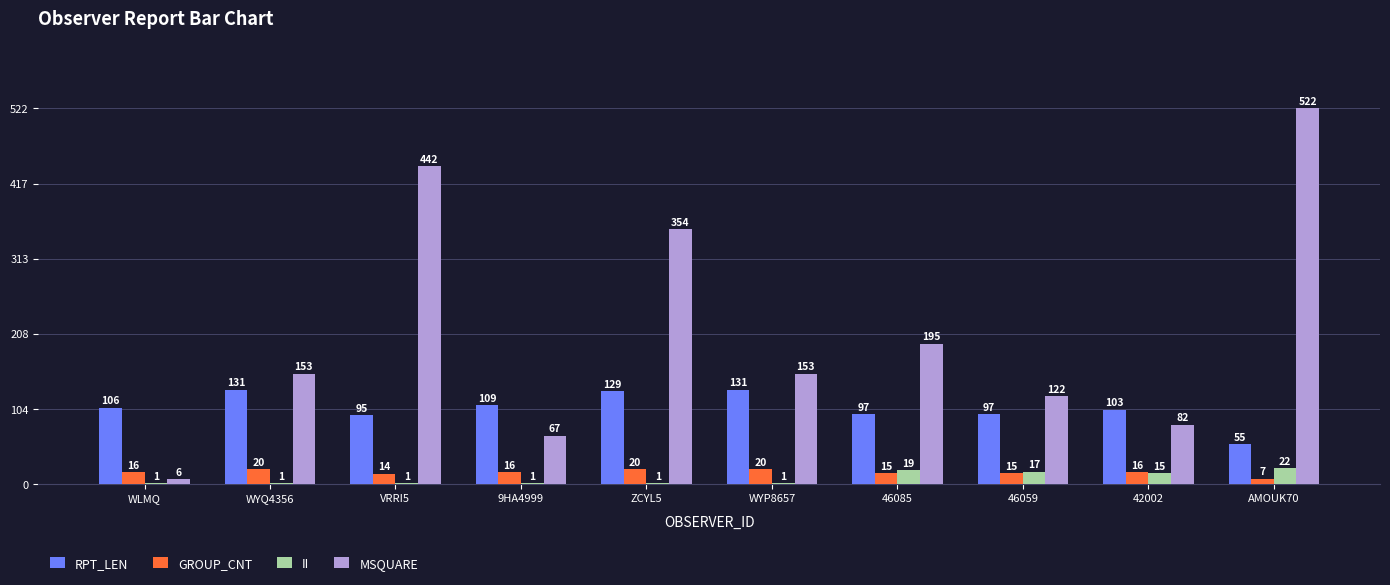

Does the chart contain stacked bars?

No